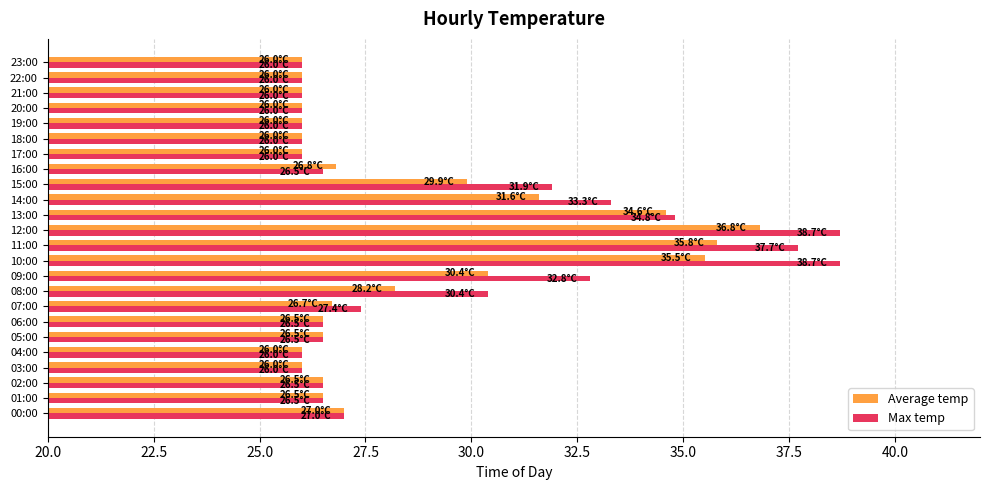

At which category is the sum across all series the highest?

12:00